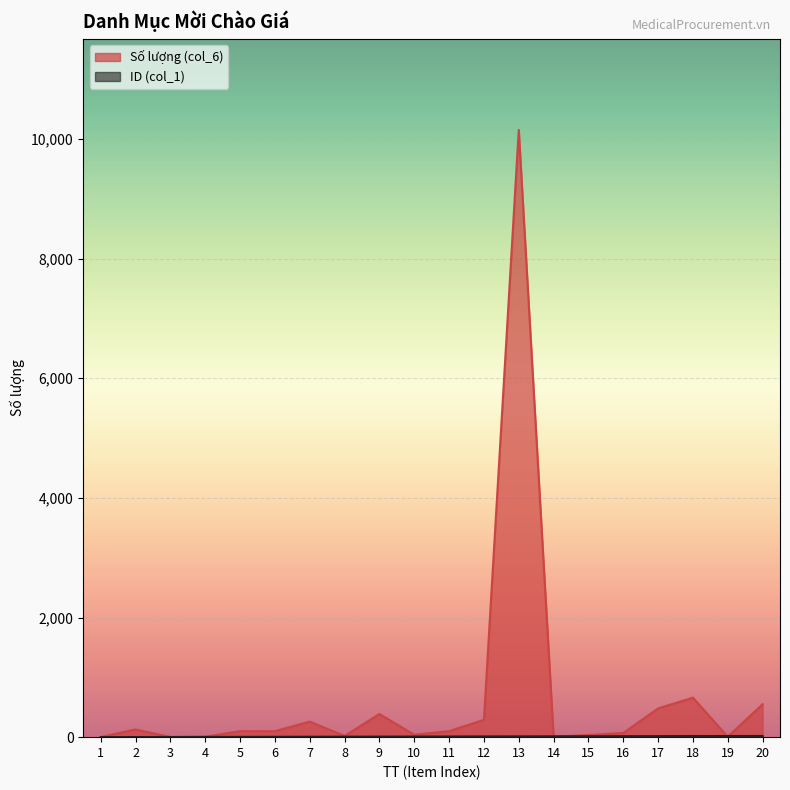

What is the sum of the ID (col_1) values at 15 and 4?

19